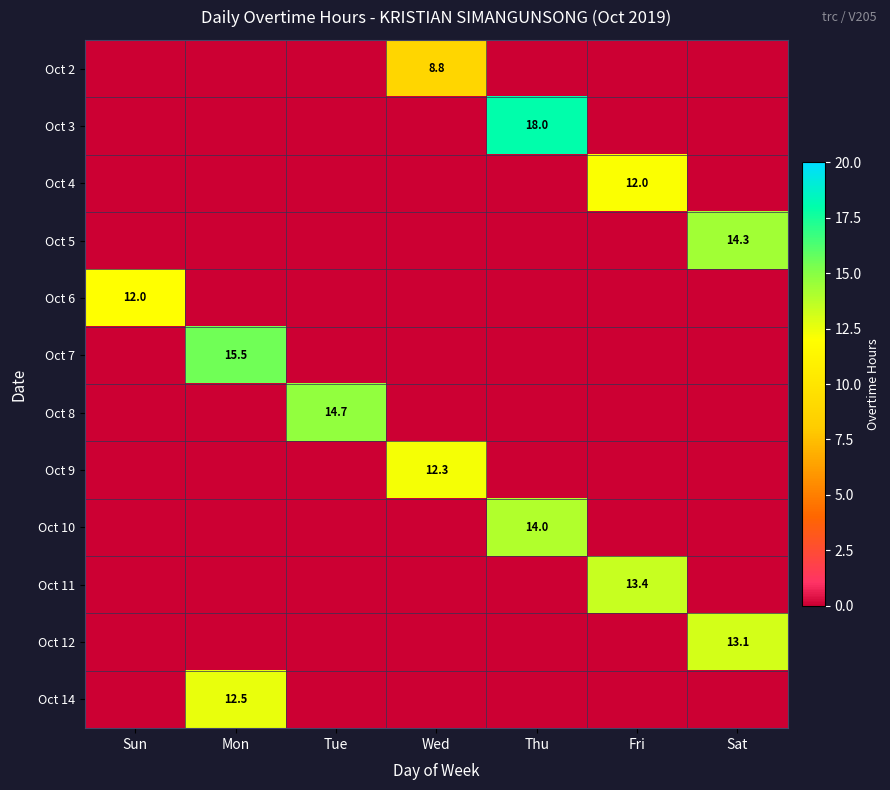

True or false: Oct 2 has a value of 8.8 at Wed.

True